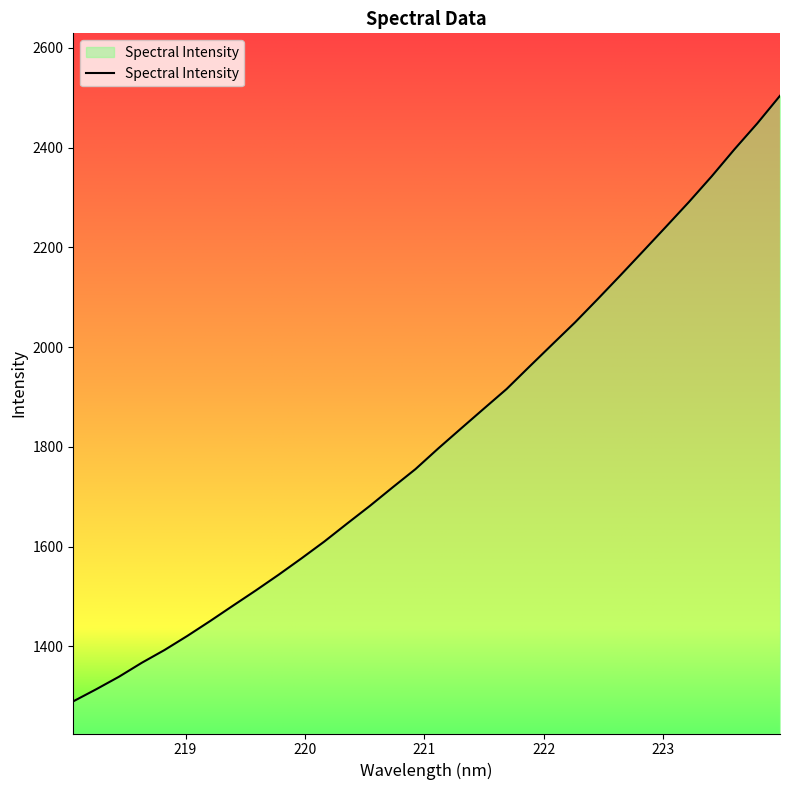

What is the minimum value shown in the chart?

1289.8